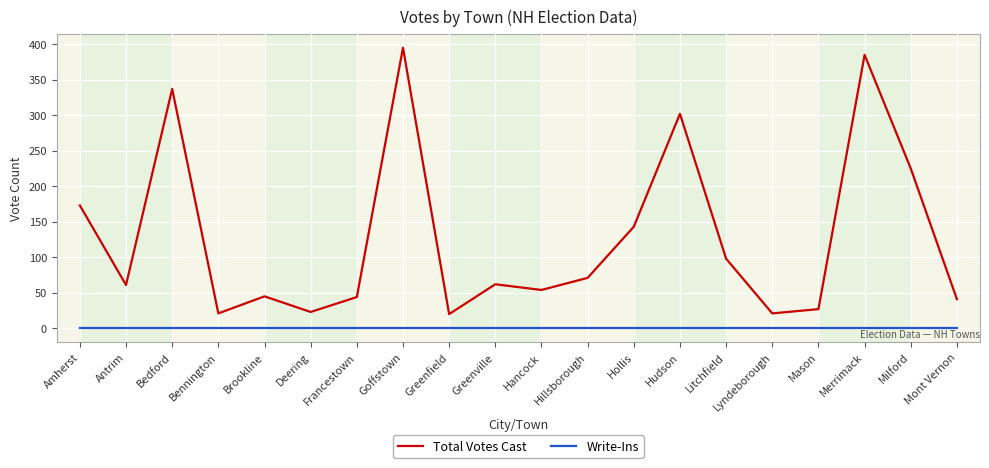

What is the maximum value for Total Votes Cast?

395